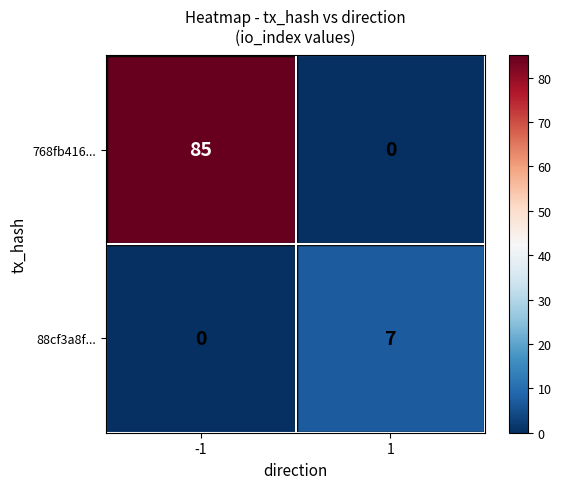

Which series has the widest spread of values?

768fb416...